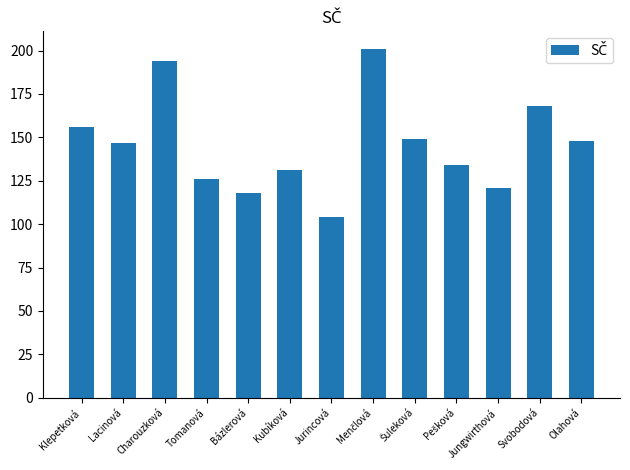

What is the greatest value displayed?

201